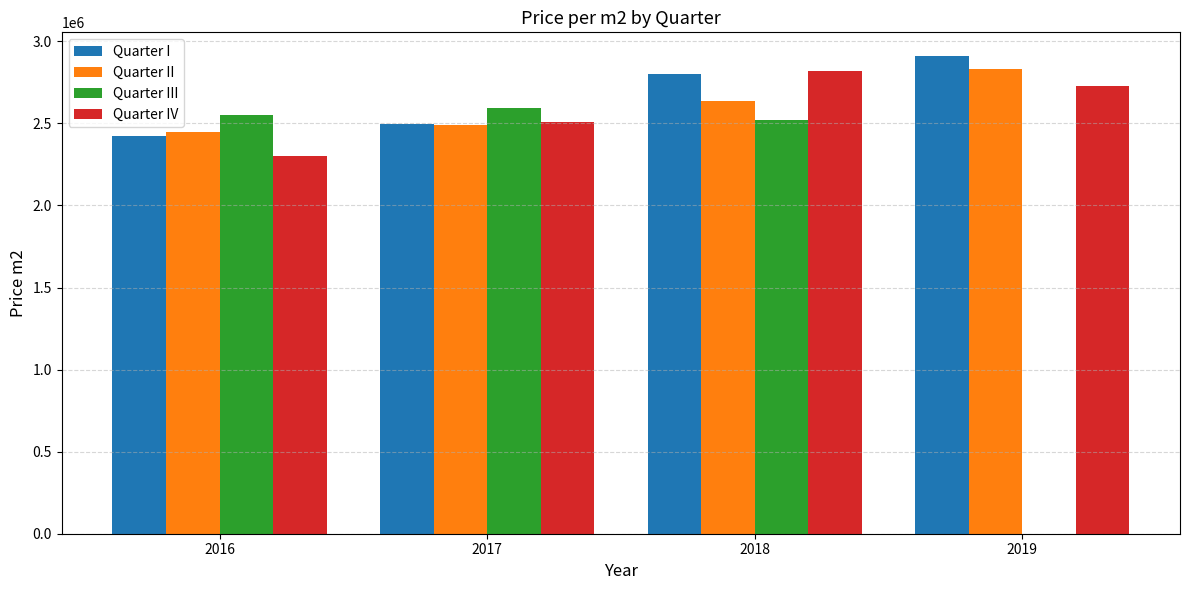

The Quarter IV series shows 2303030 at 2016. True or false?

True